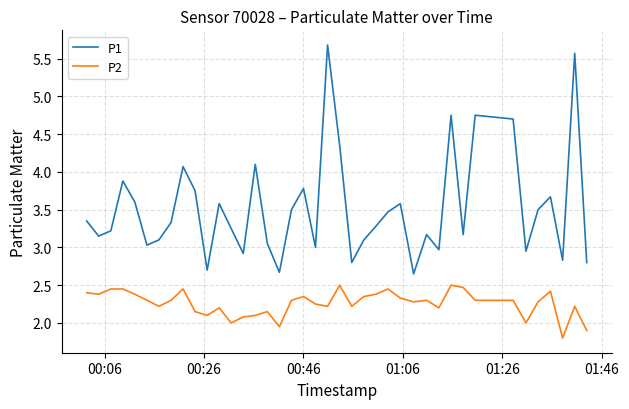

Which series has the largest range (max minus min)?

P1